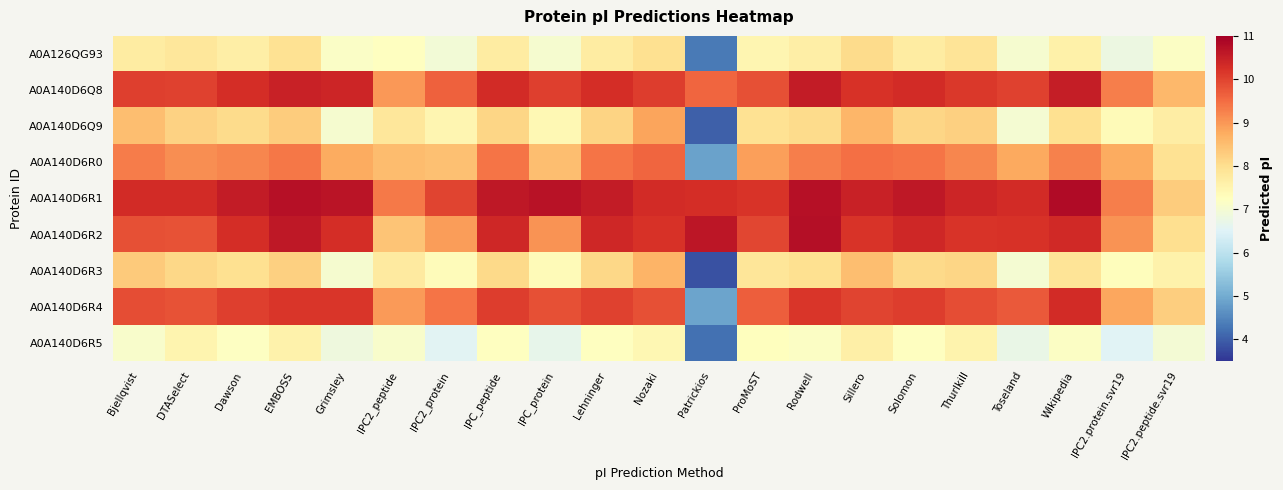

Which series changed the most between IPC_protein and IPC2.peptide.svr19?

A0A140D6R1